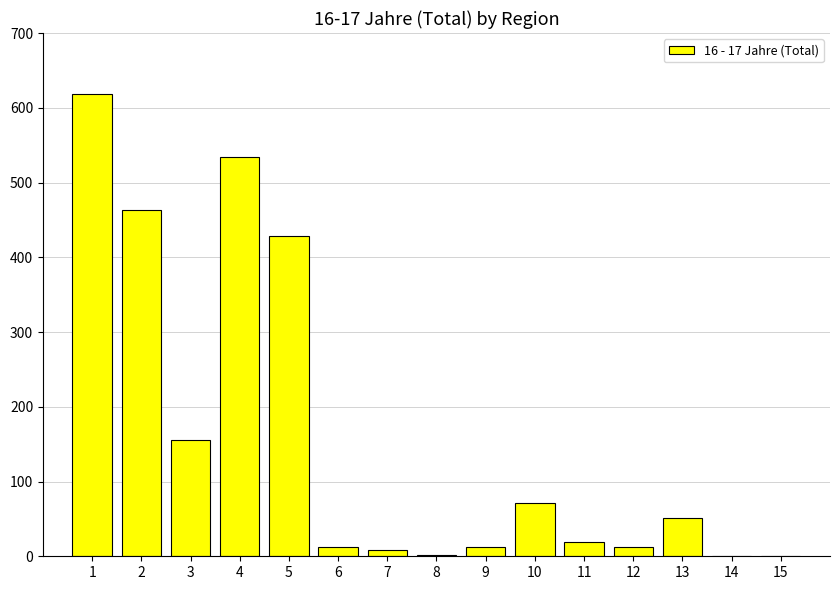

What is the change in value from 10 to 12?

-58